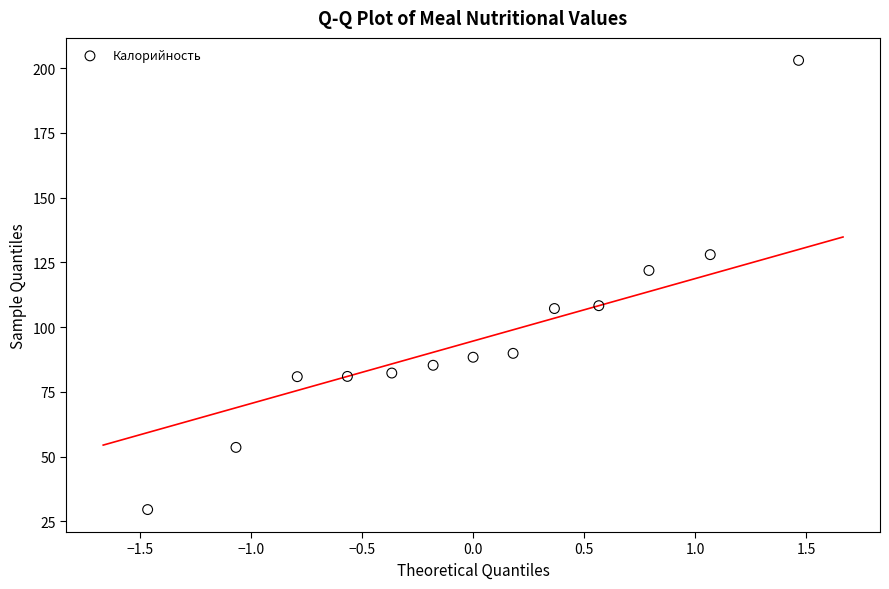

What is the range of X values (max minus min)?

2.9